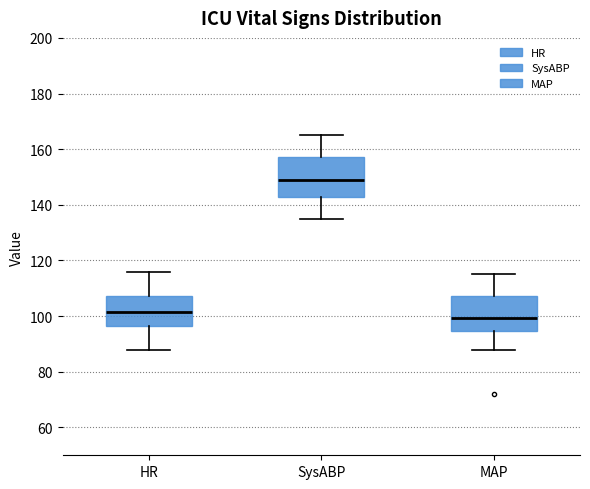

Which box has the lowest median line?

MAP